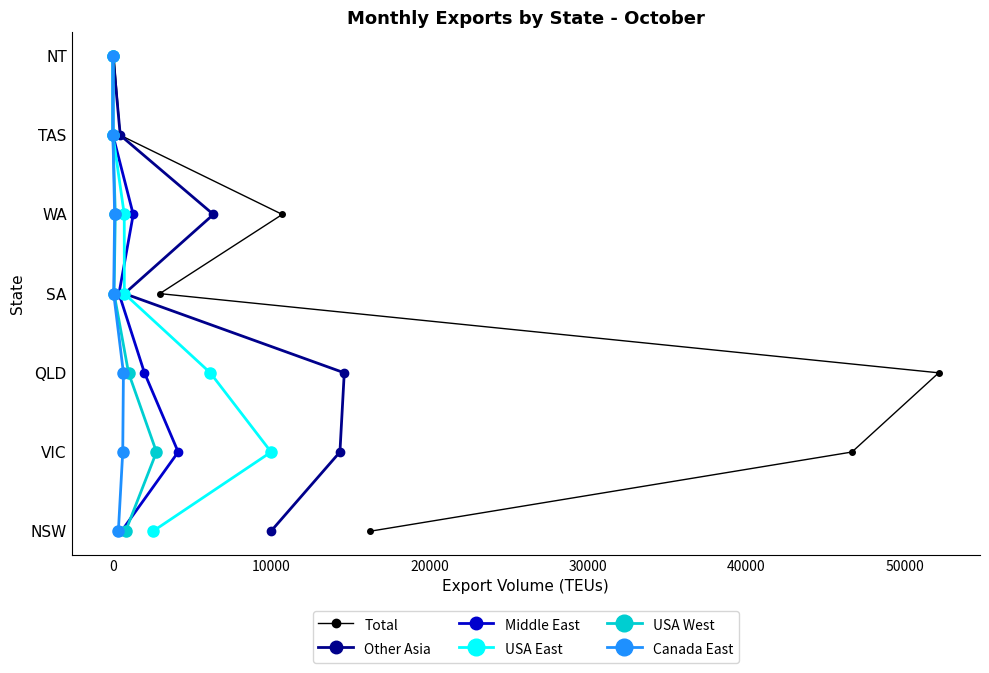

True or false: Middle East and Canada East intersect in this chart.

False